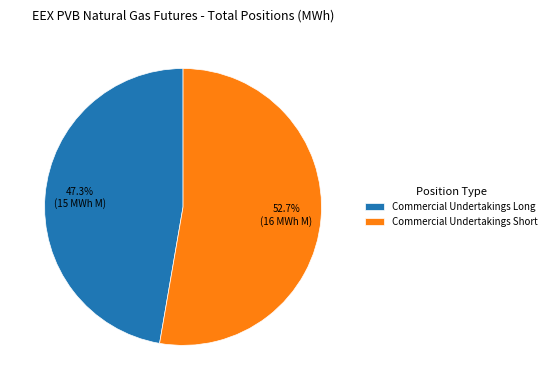

Does Commercial Undertakings Long account for over 50% of the chart?

No